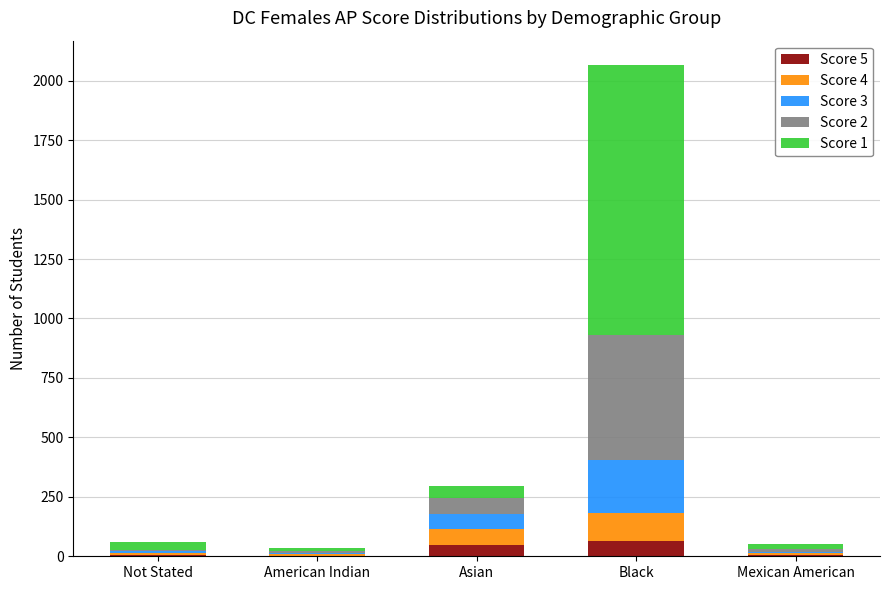

At which category is the sum across all series the highest?

Black